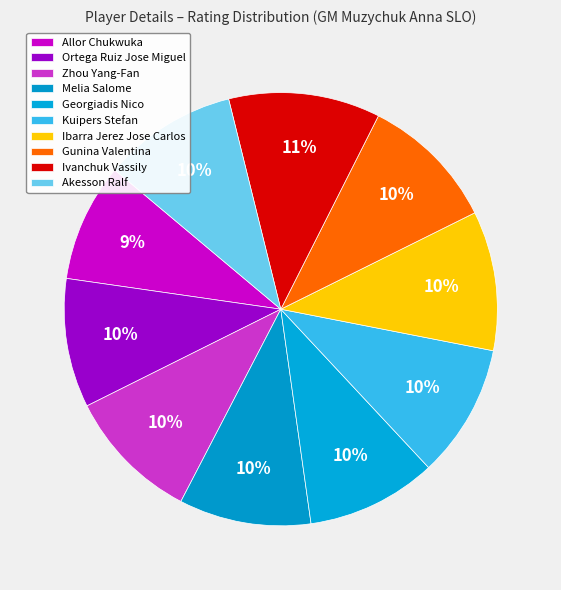

True or false: Ibarra Jerez Jose Carlos accounts for 10% of the total.

True